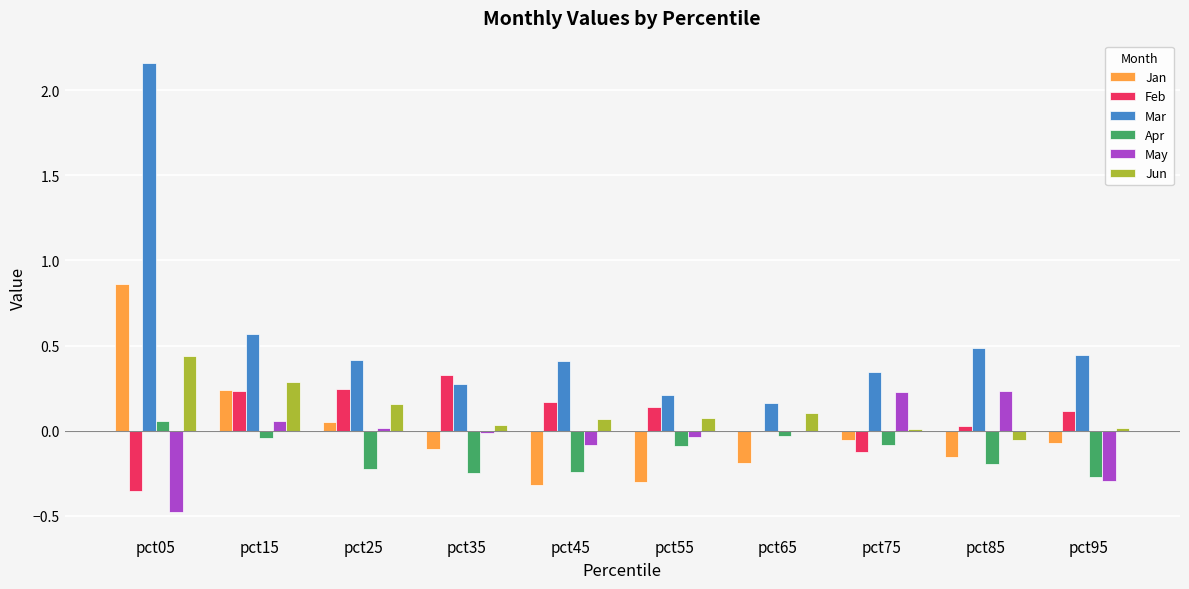

At which category does the chart reach its peak across all series?

pct05